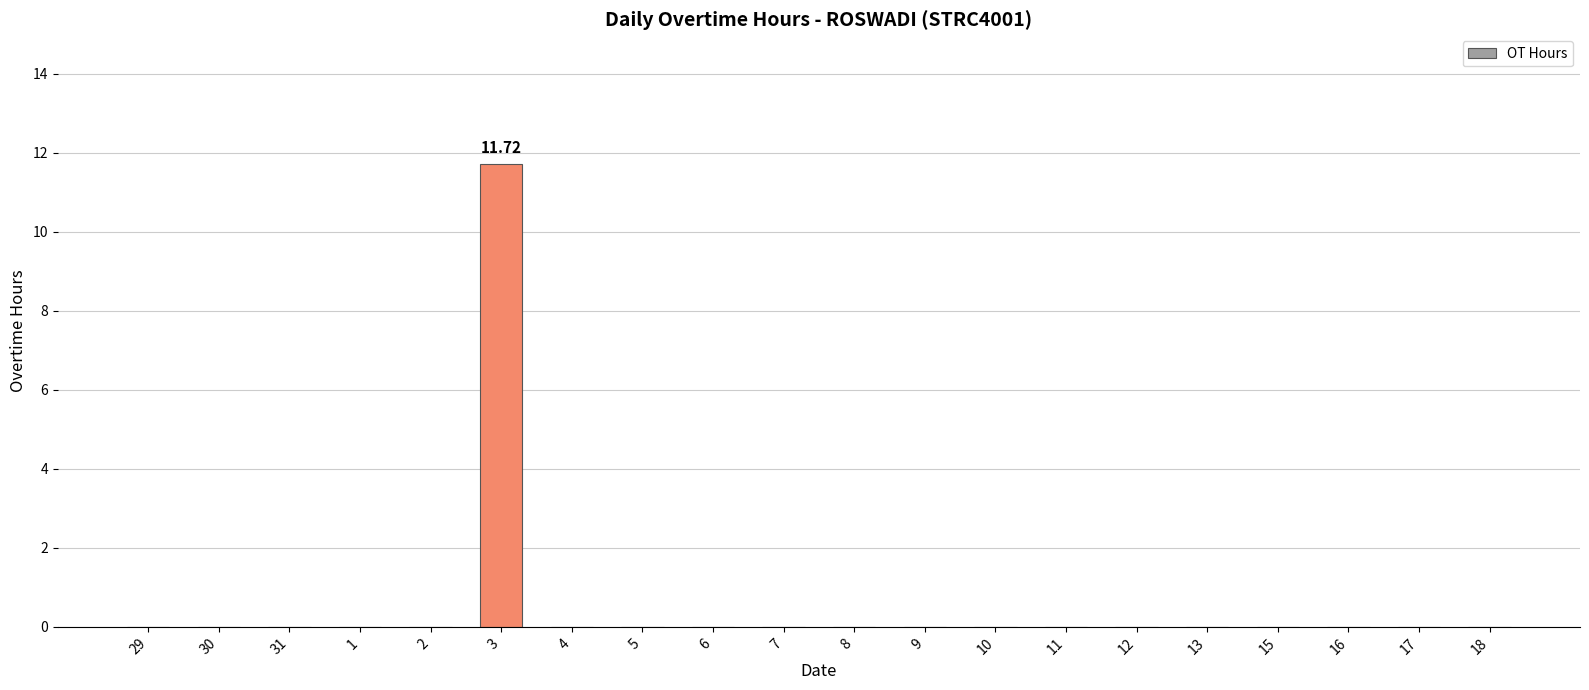

What is the sum of all values?

11.7